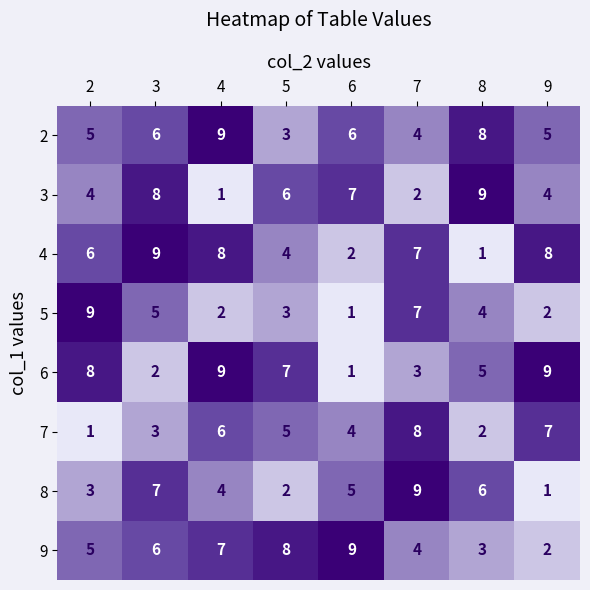

Where does the 7 series first go above 5?

4